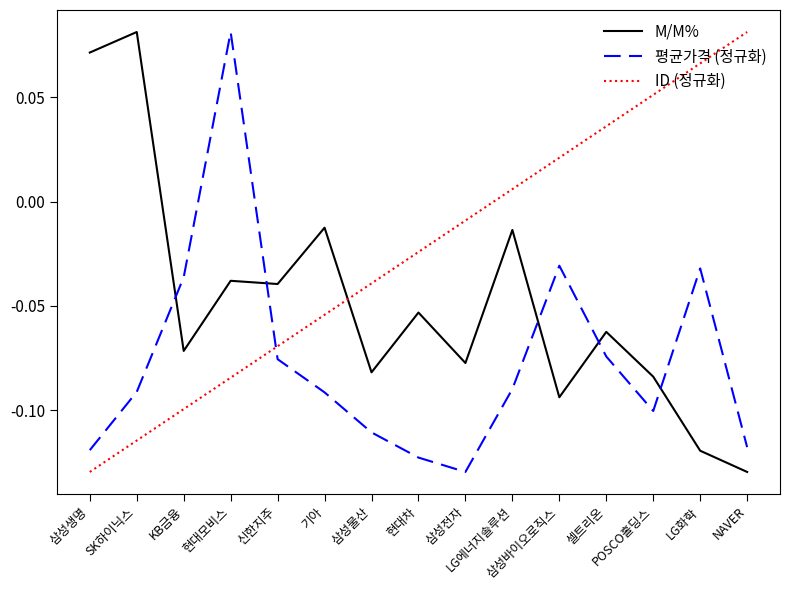

How many intersections are there between M/M% and 평균가격 (정규화)?

5